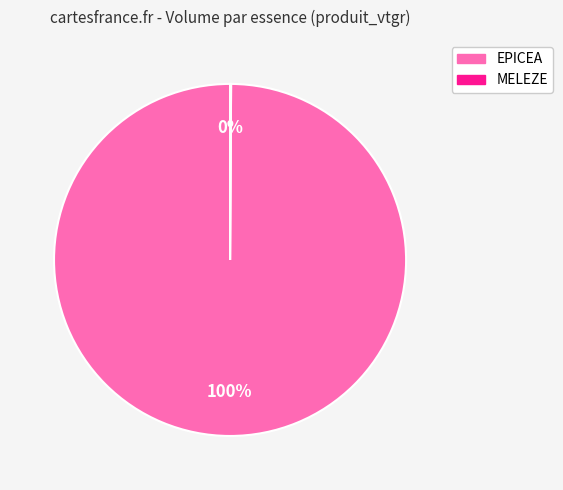

True or false: EPICEA accounts for 100% of the total.

True